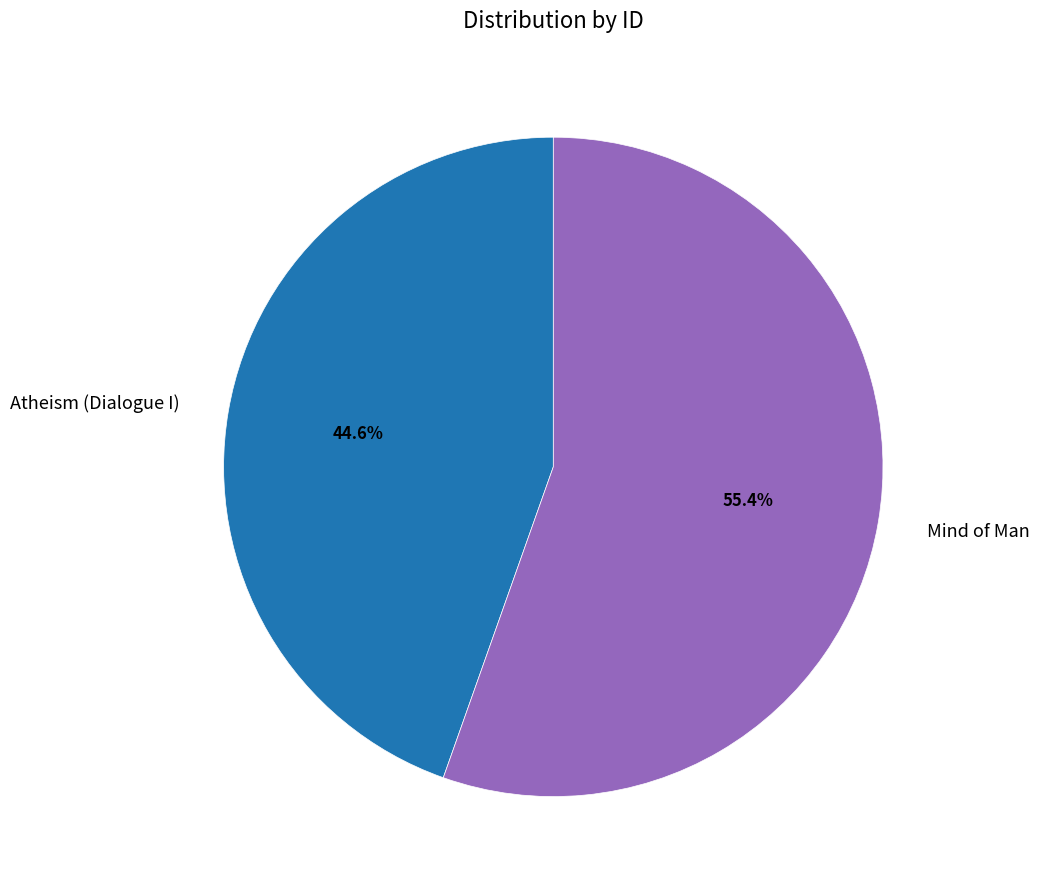

What percentage is the Mind of Man slice, to the nearest percent?

55%